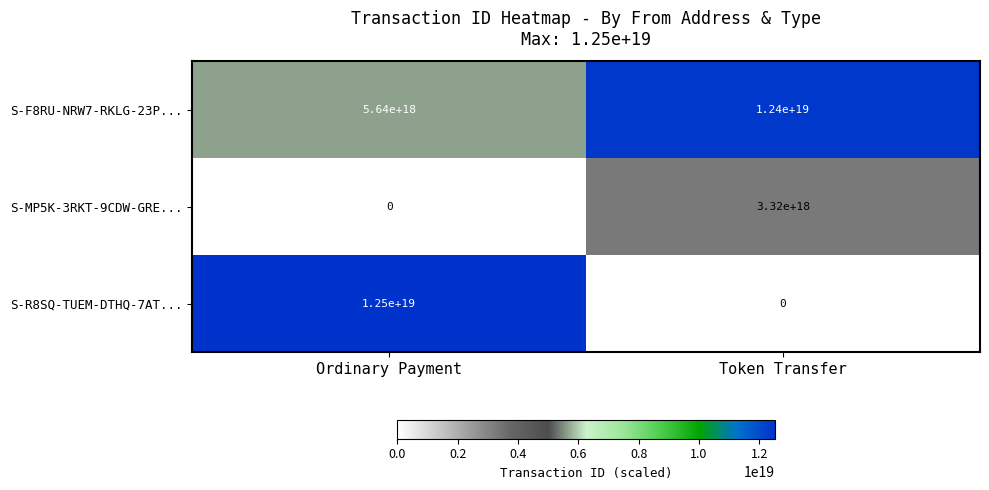

Which series has the widest spread of values?

S-R8SQ-TUEM-DTHQ-7AT...